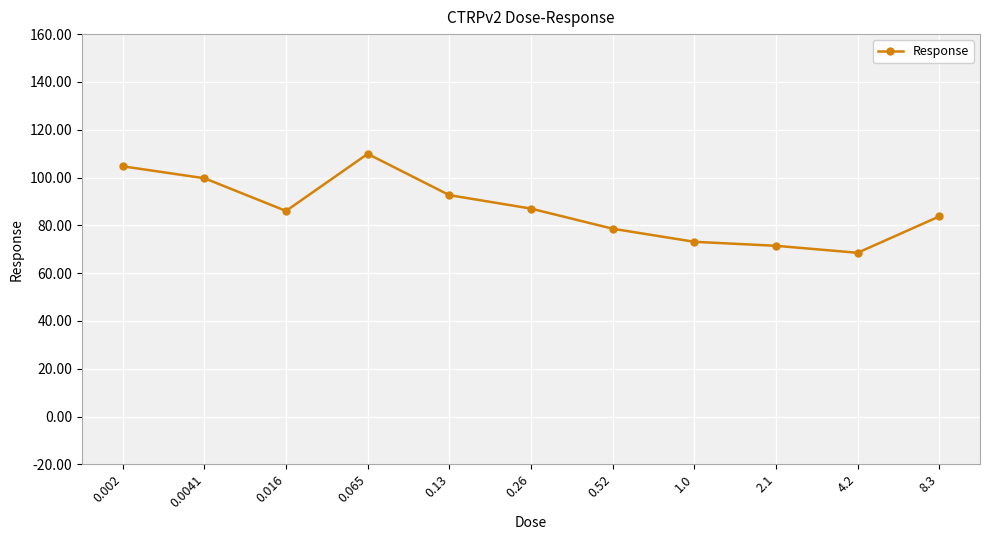

What is the difference between the second highest and minimum values?

36.2